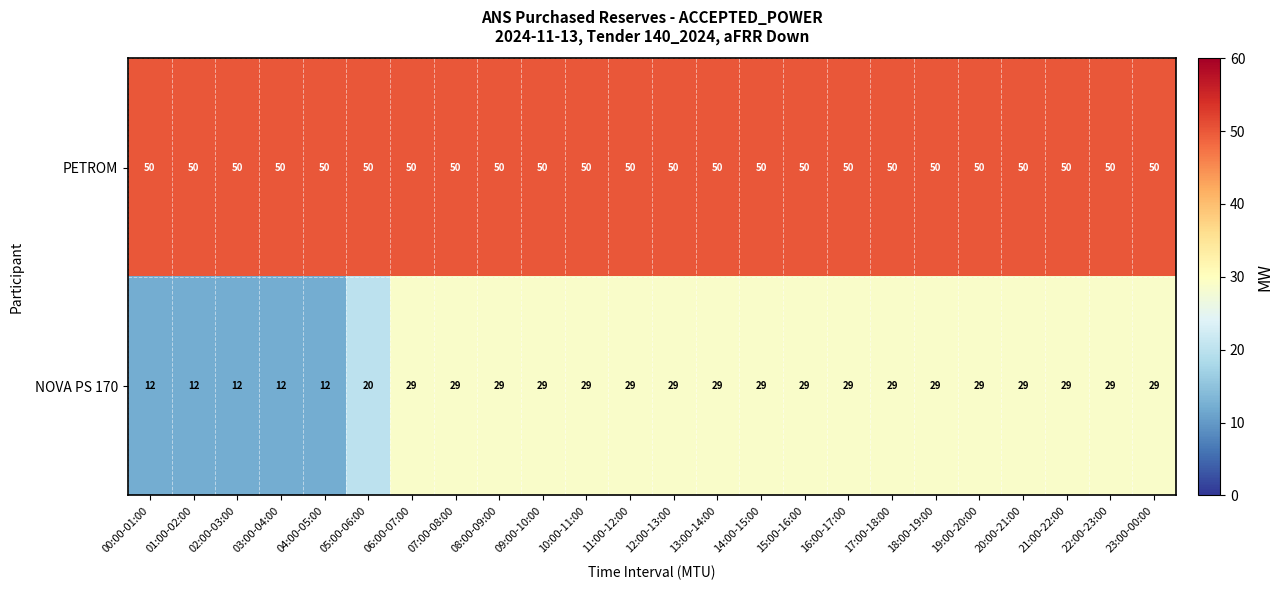

Which series changed the most between 04:00-05:00 and 08:00-09:00?

NOVA PS 170